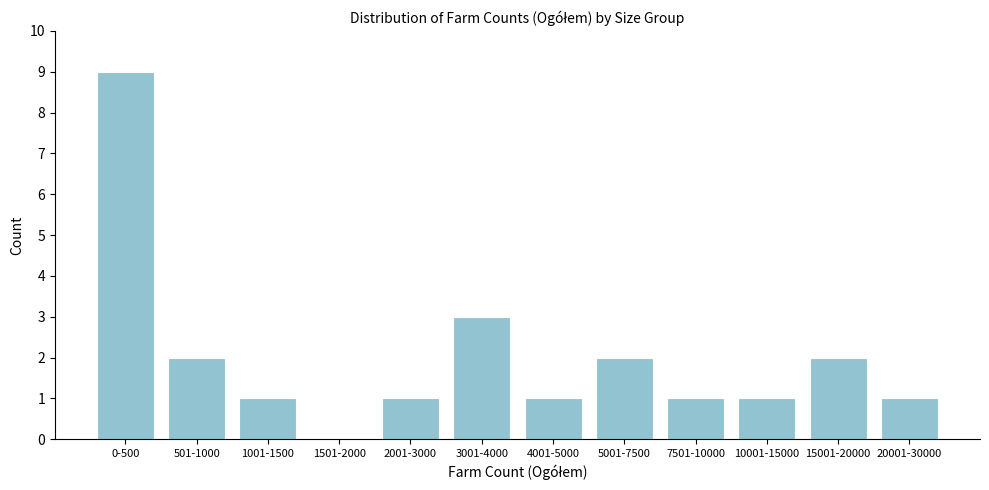

Reading left to right, extract all data points from this chart.

0-500=9	501-1000=2	1001-1500=1	1501-2000=0	2001-3000=1	3001-4000=3	4001-5000=1	5001-7500=2	7501-10000=1	10001-15000=1	15001-20000=2	20001-30000=1